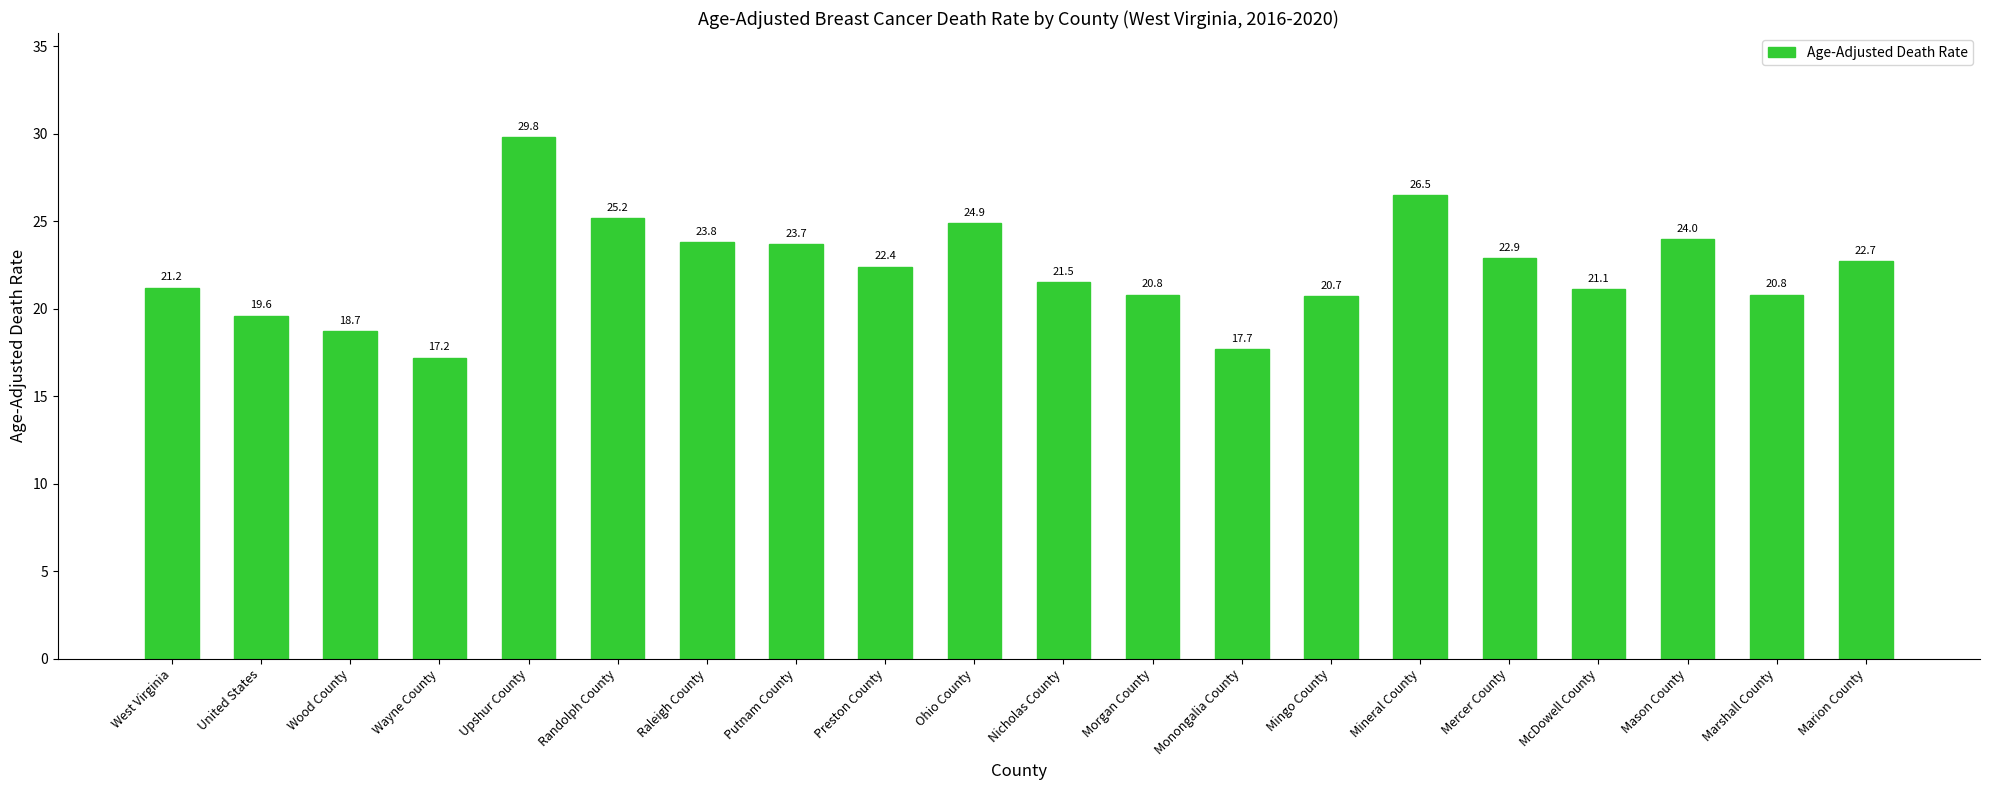

How many values are below 22?

10